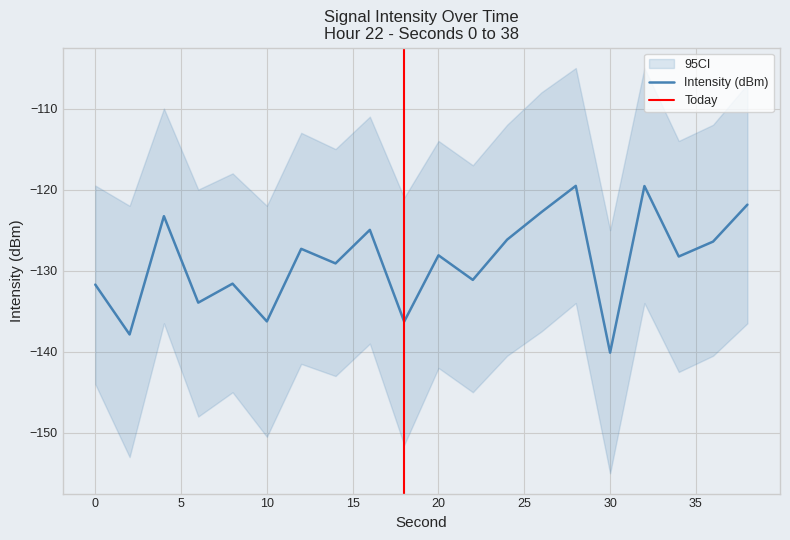

Where is the first local maximum?

4